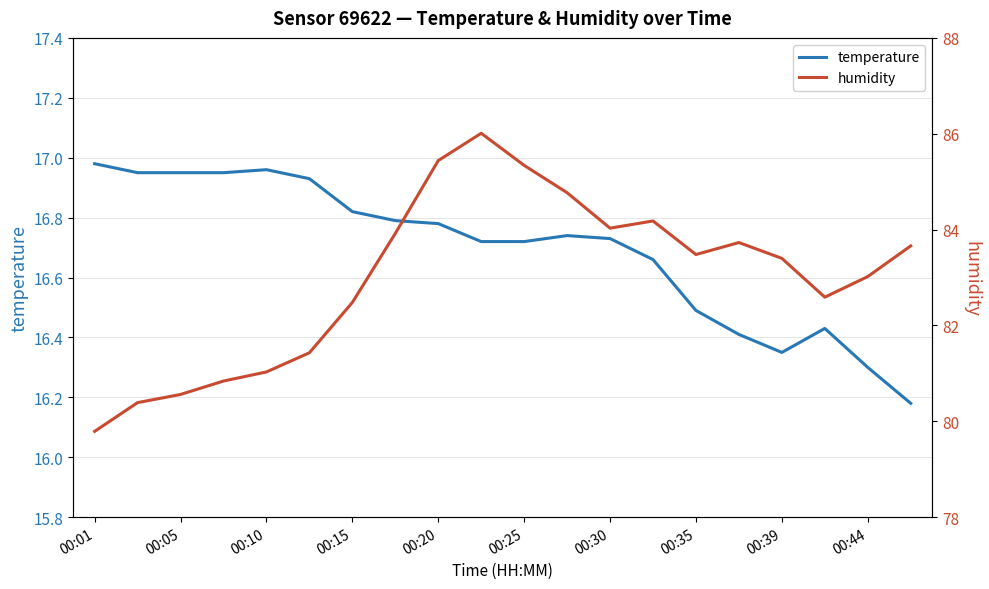

Is it true that temperature equals 16.5 at 00:35?

True